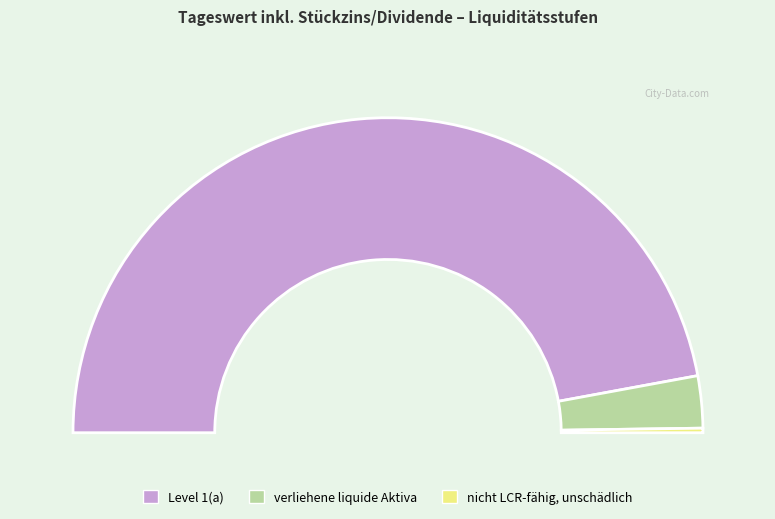

True or false: Level 1(a) accounts for 83% of the total.

False